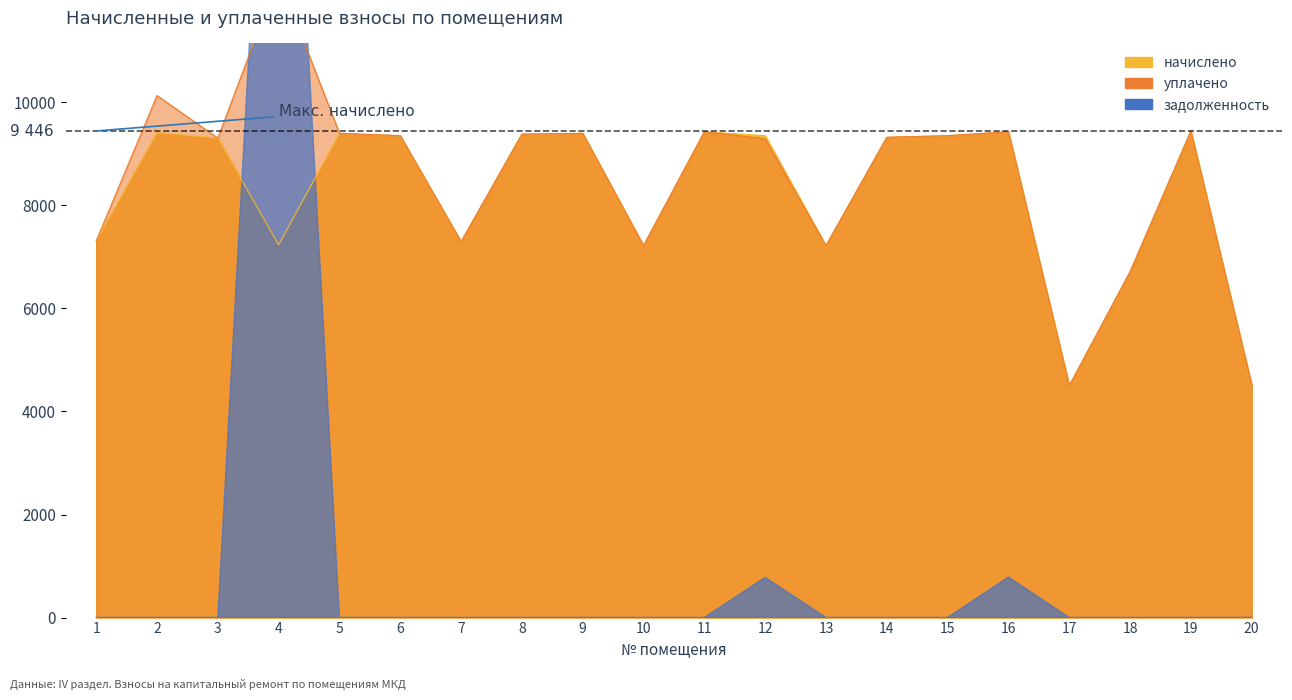

What is the difference between the уплачено values at 3 and 17?

4807.7